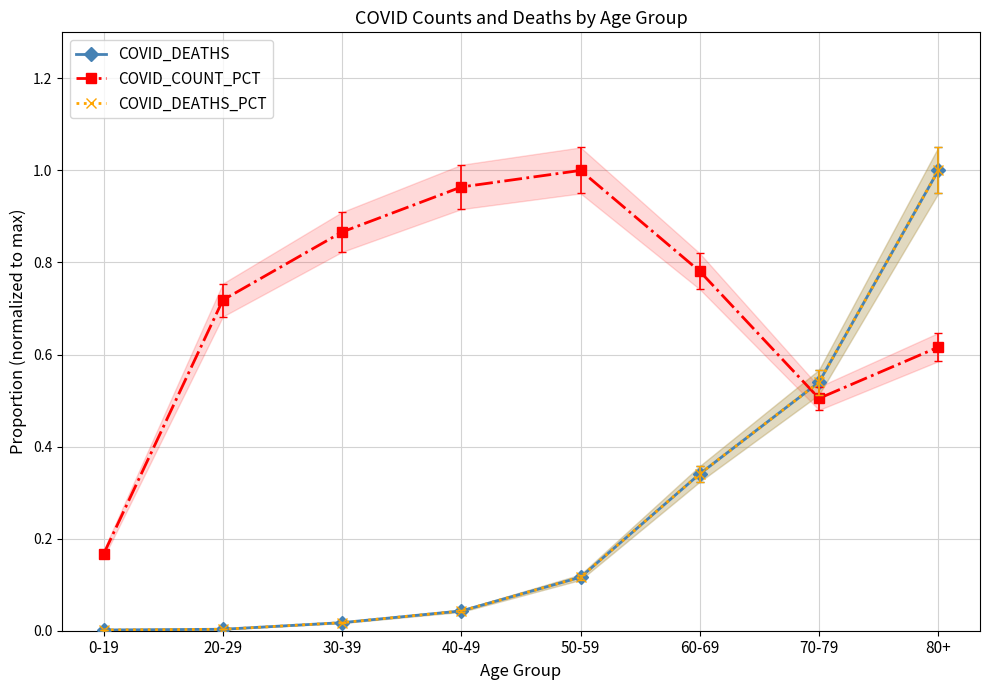

Which category has the lowest value in the COVID_DEATHS series?

0-19